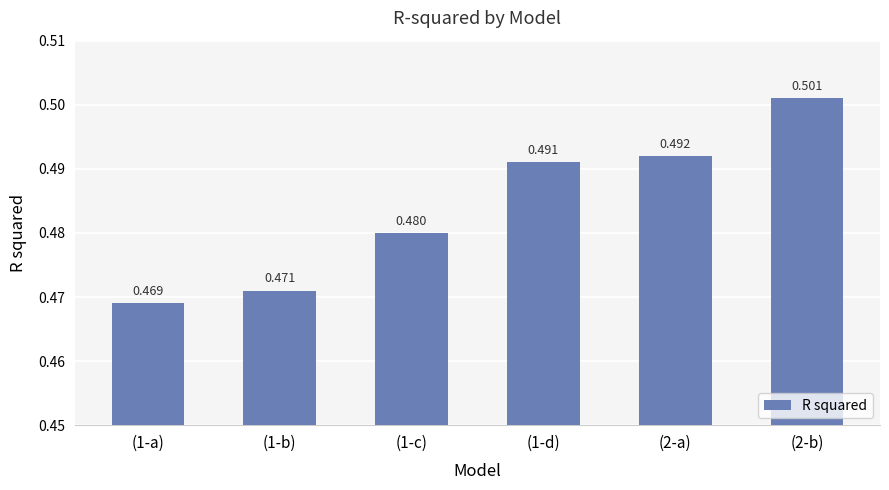

What is the sum of all values?

2.9